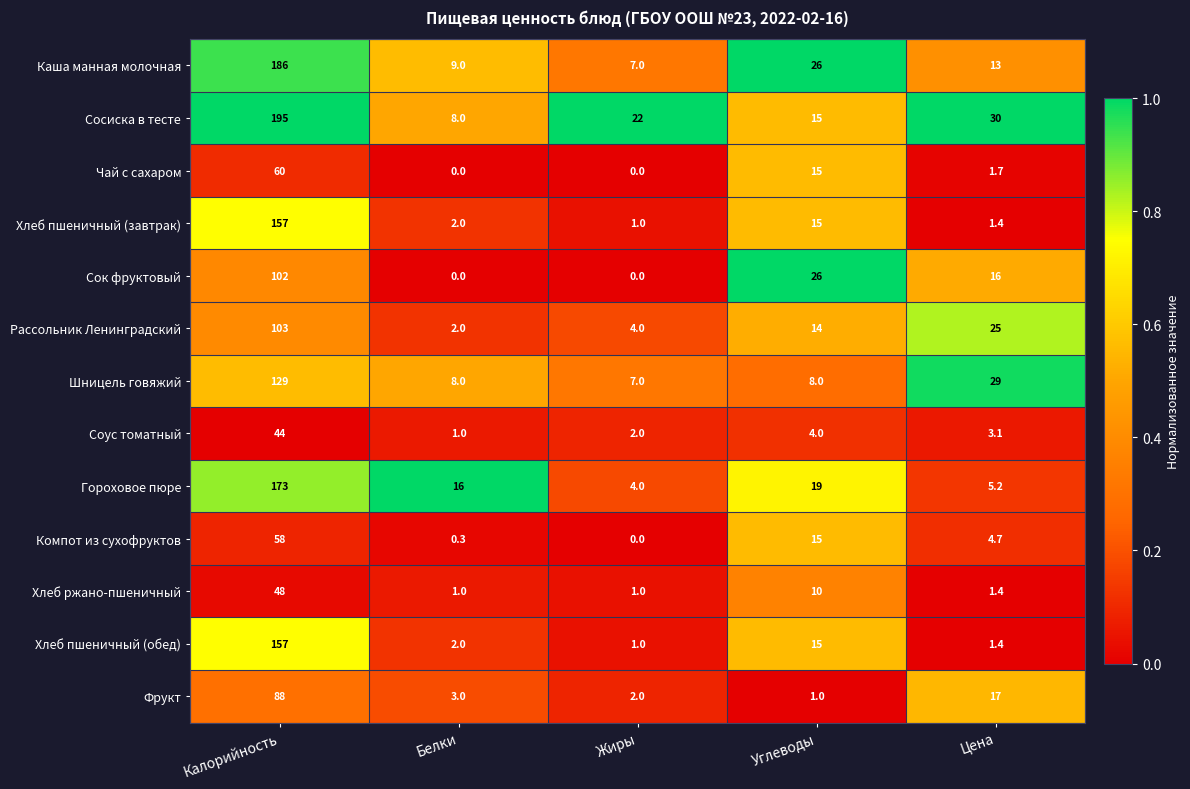

What is the maximum value shown in the chart?

195.0